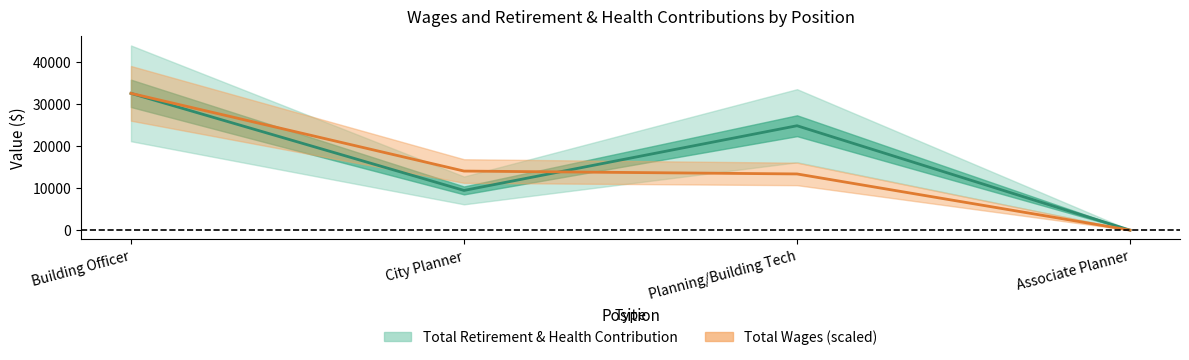

What is the difference between the Total Retirement & Health Contribution values at Planning/Building Tech and Building Officer?

7708.0